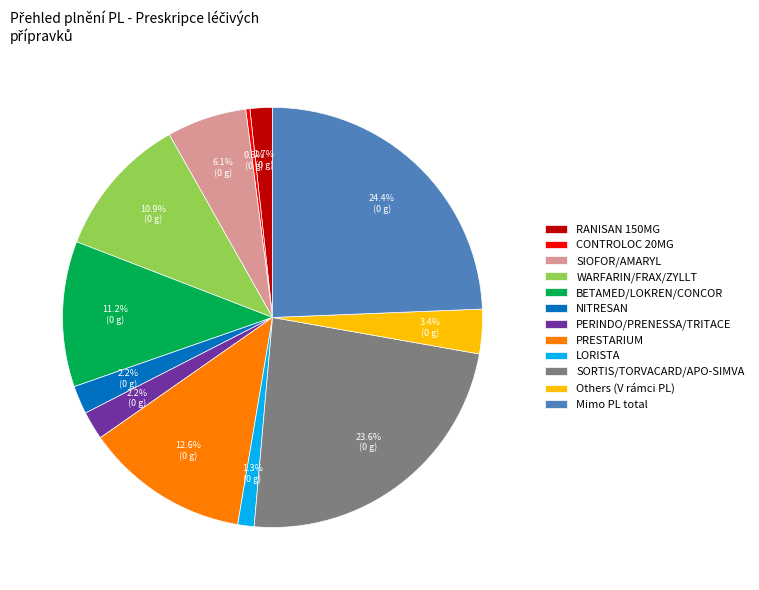

Which has a higher value, PERINDO/PRENESSA/TRITACE or LORISTA?

PERINDO/PRENESSA/TRITACE